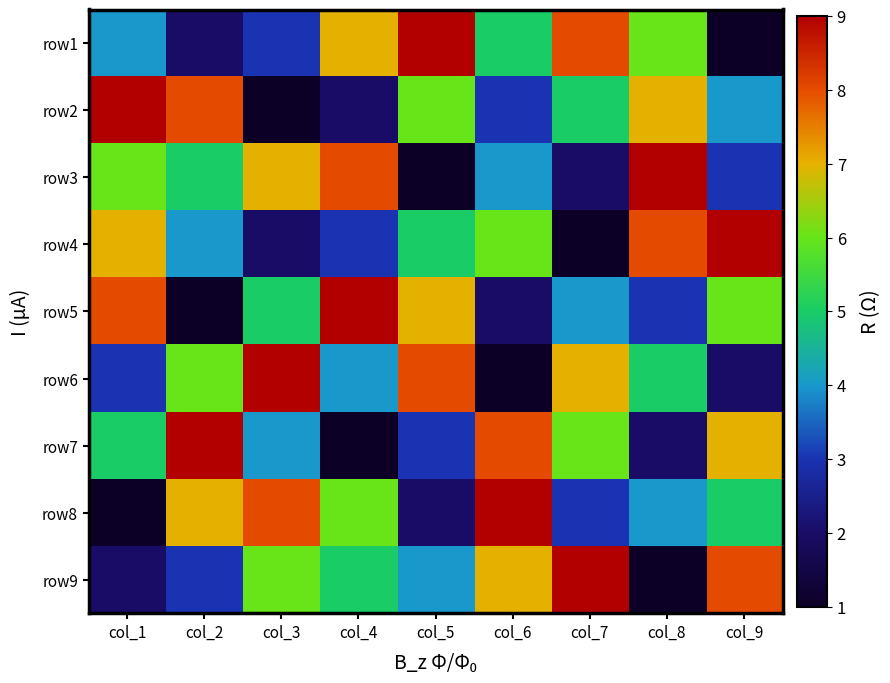

Count the number of data series in this chart.

9